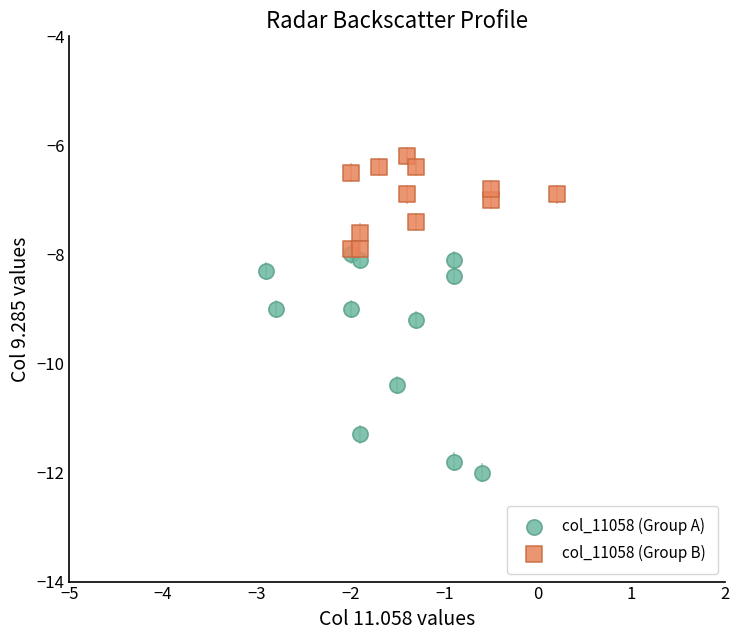

Which series has the widest spread of Y values?

col_11058 (Group A)